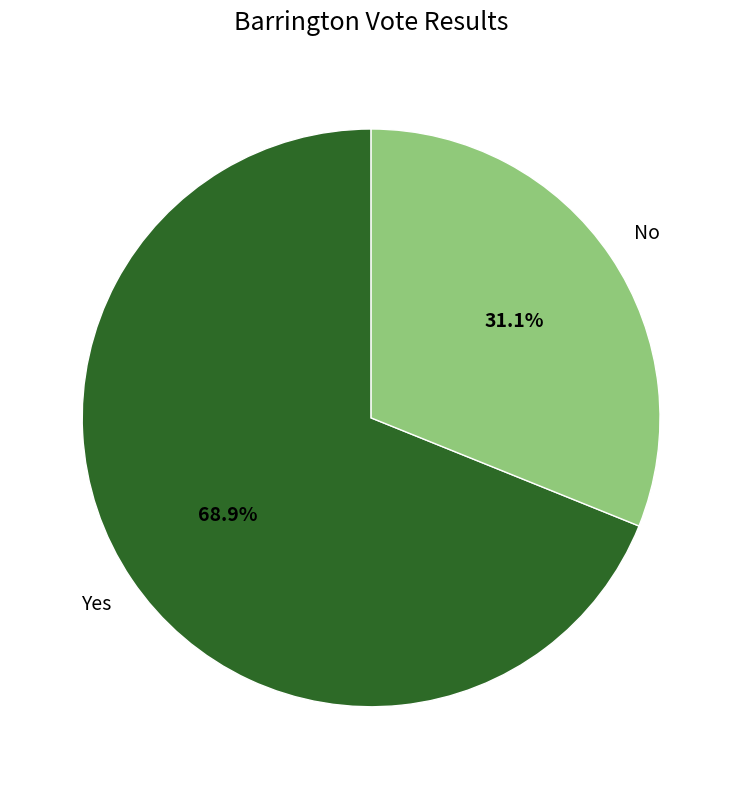

How many slices are in this pie chart?

2